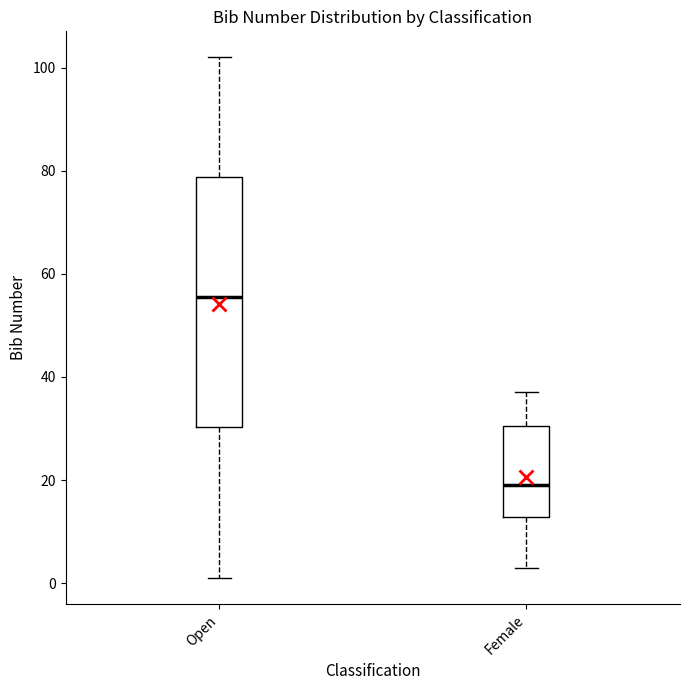

Reading left to right, transcribe this box plot: for each box, give where its median line is, the range the box spans, and where its two whiskers end, as read against the y-axis. The values are not printed on the chart, so give them approximately, as read against the axis.

Open: median 56, box 30 to 78, whiskers 2 to 102
Female: median 20, box 12 to 30, whiskers 4 to 38